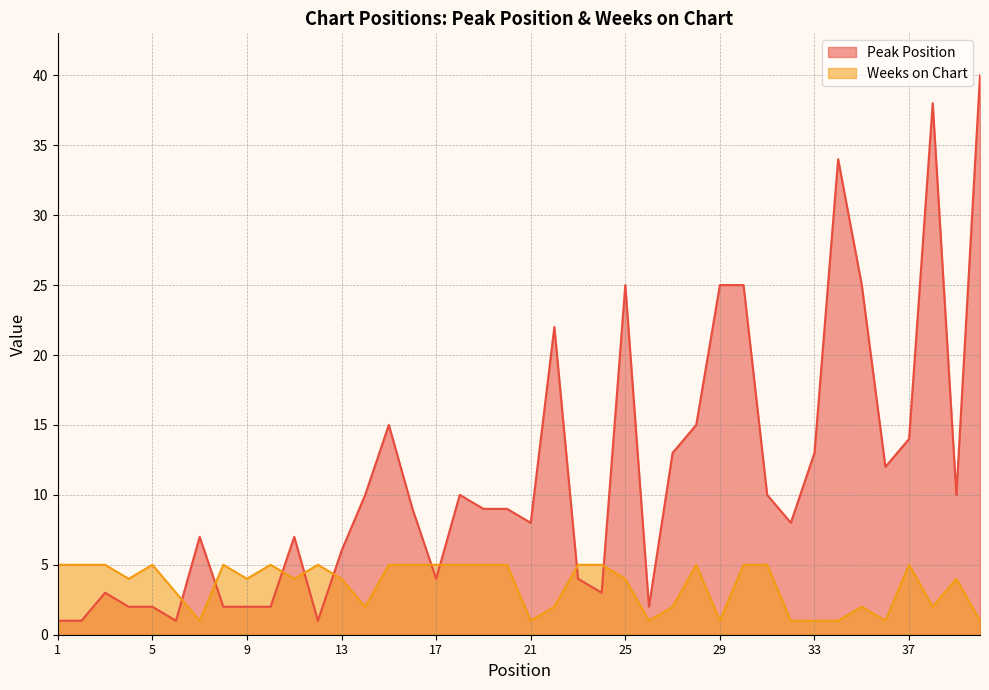

What is the difference between the maximum and minimum values in the Peak Position series?

39